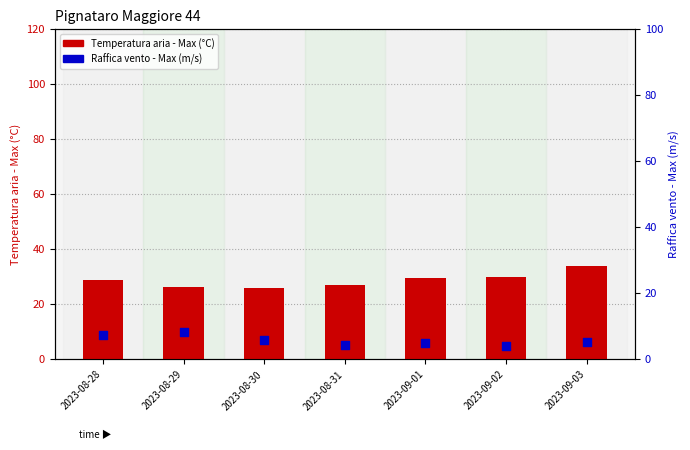

Which series contains the lowest Y value?

Raffica vento - Max (m/s)